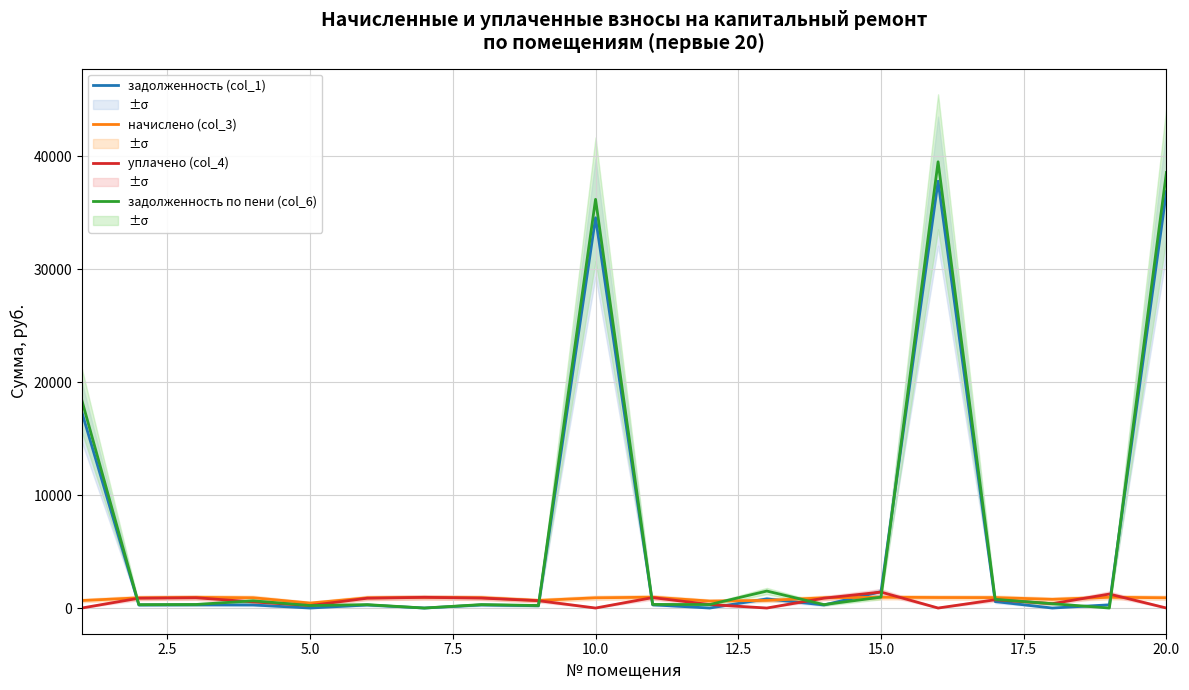

What is the maximum value for задолженность (col_1)?

37810.1